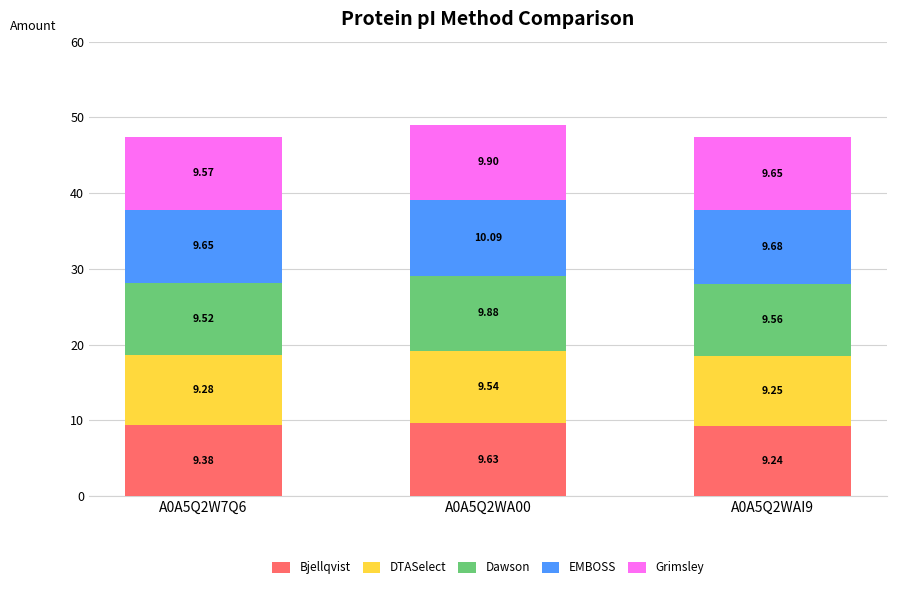

Rank the categories by Bjellqvist value from lowest to highest.

A0A5Q2WAI9, A0A5Q2W7Q6, A0A5Q2WA00